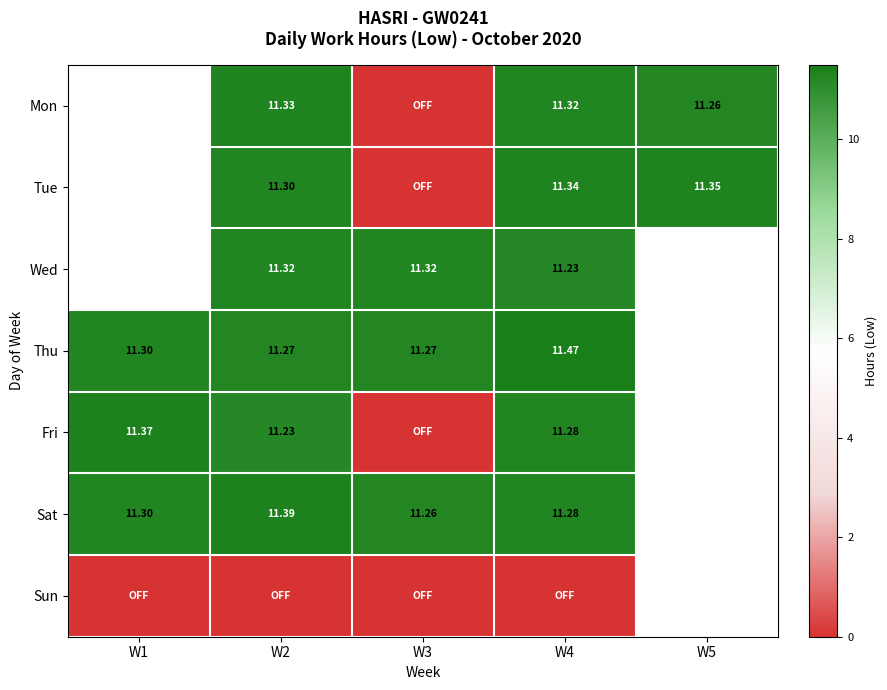

Is the value of Mon at W4 greater than the value of Fri at W2?

Yes